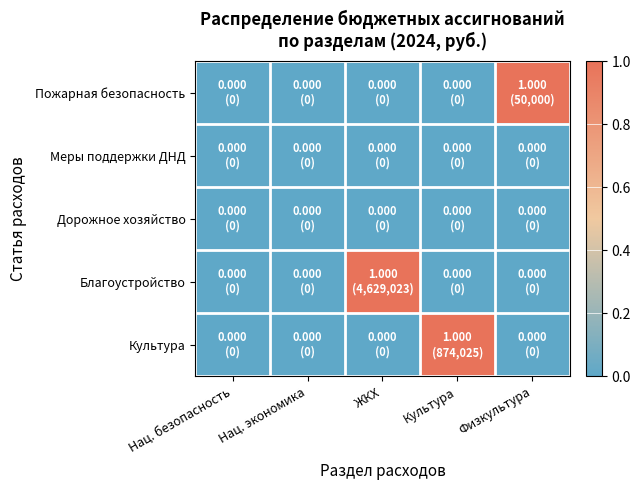

Rank the series at Нац. безопасность from lowest to highest value.

Пожарная безопасность, Меры поддержки ДНД, Дорожное хозяйство, Благоустройство, Культура